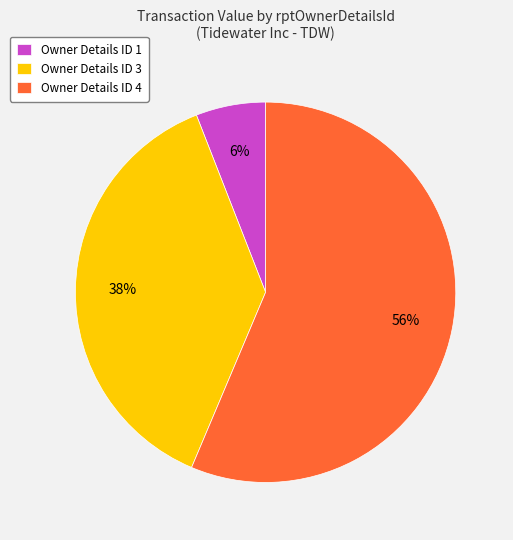

What is the ratio of the value at Owner Details ID 3 to the value at Owner Details ID 4?

0.7